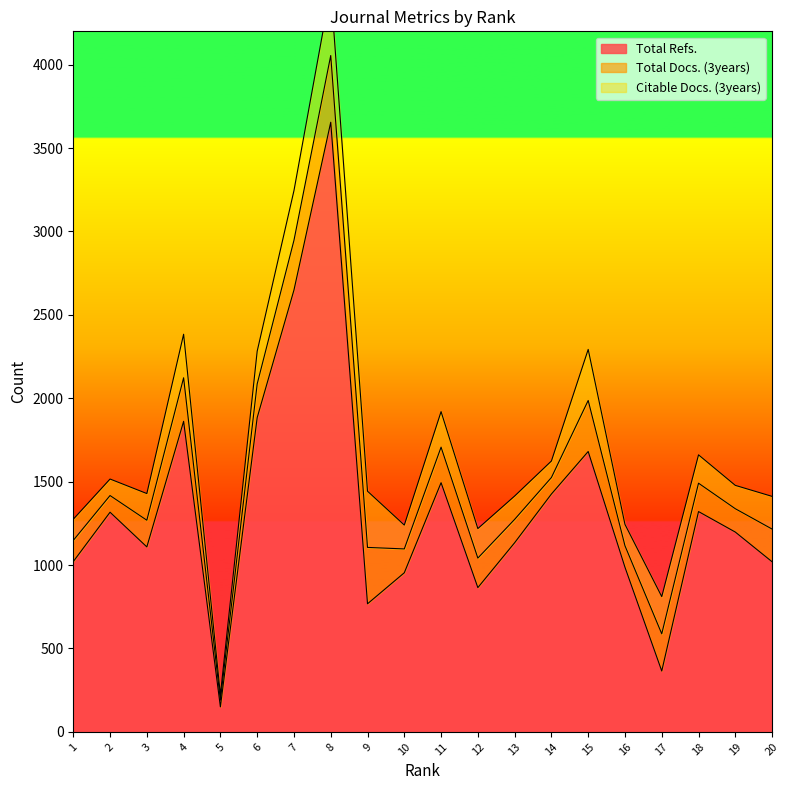

Reading right to left, list all the values displayed in this chart.

Total Refs.: 20=1020	19=1198	18=1321	17=365	16=987	15=1681	14=1426	13=1134	12=865	11=1494	10=954	9=768	8=3655	7=2649	6=1884	5=150	4=1862	3=1109	2=1317	1=1021
Total Docs. (3years): 20=196	19=140	18=170	17=223	16=129	15=306	14=99	13=140	12=177	11=213	10=143	9=338	8=400	7=298	6=202	5=40	4=261	3=160	2=100	1=127
Citable Docs. (3years): 20=196	19=140	18=170	17=223	16=128	15=306	14=99	13=140	12=177	11=213	10=143	9=337	8=400	7=298	6=196	5=33	4=261	3=160	2=99	1=127